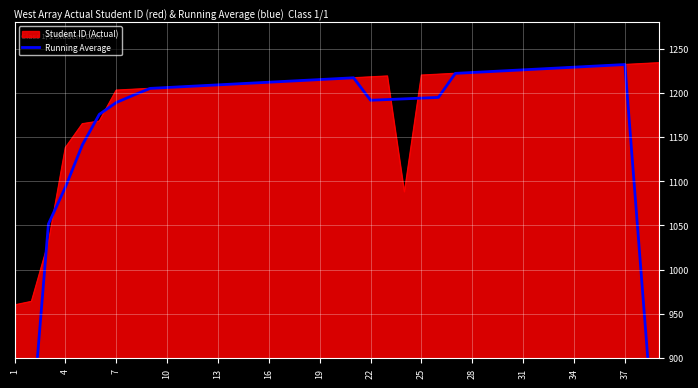

Reading left to right, what are all the values shown in this chart?

591.0	818.6	1051.6	1093.2	1141.0	1175.6	1189.0	1197.2	1205.0	1206.0	1207.0	1208.0	1209.0	1210.0	1211.0	1212.0	1213.0	1214.0	1215.0	1216.0	1217.0	1191.6	1192.4	1193.2	1194.0	1194.8	1222.0	1223.0	1224.0	1225.0	1226.0	1227.0	1228.0	1229.0	1230.0	1231.0	1232.0	986.0	739.8